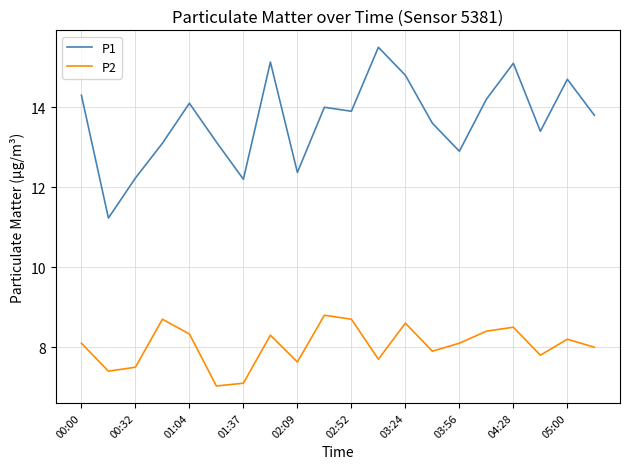

What is the maximum value for P1?

15.5